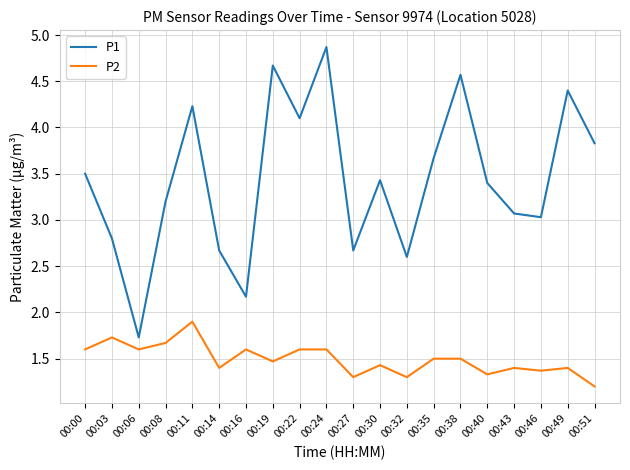

At which category is the sum across all series the highest?

00:24